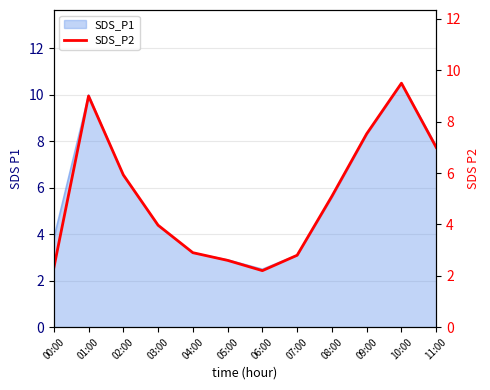

What is the difference between the maximum and minimum values?

7.3